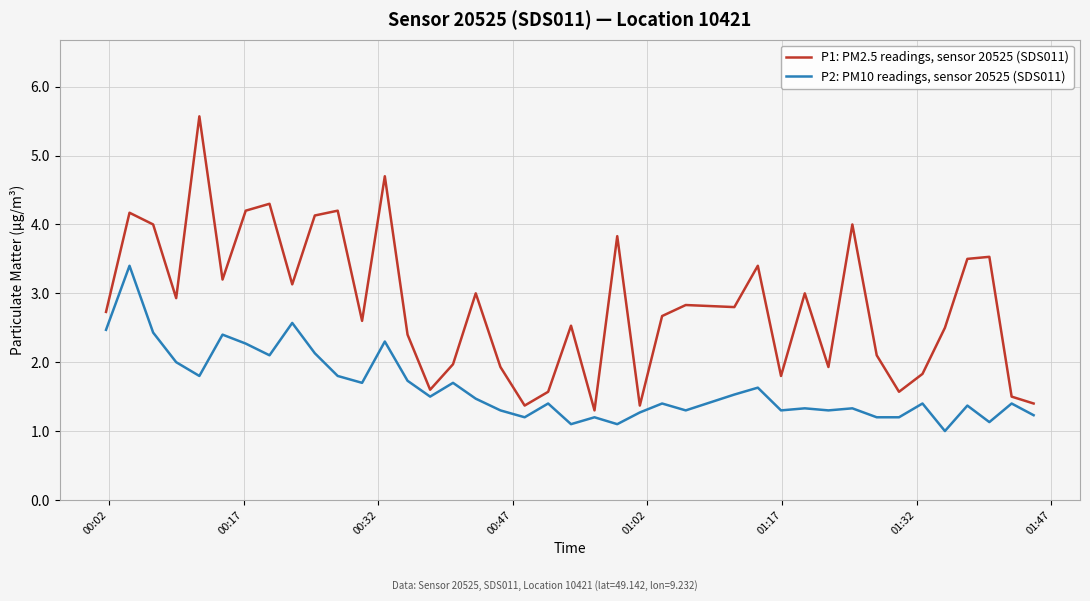

What is the average value of the P2: PM10 readings, sensor 20525 (SDS011) series?

1.6